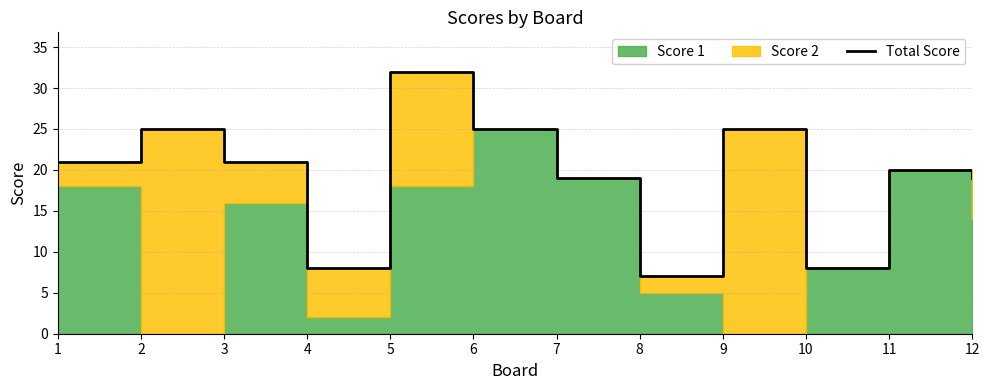

Rank the categories by value from lowest to highest.

8, 4, 10, 7, 12, 11, 1, 3, 2, 6, 9, 5